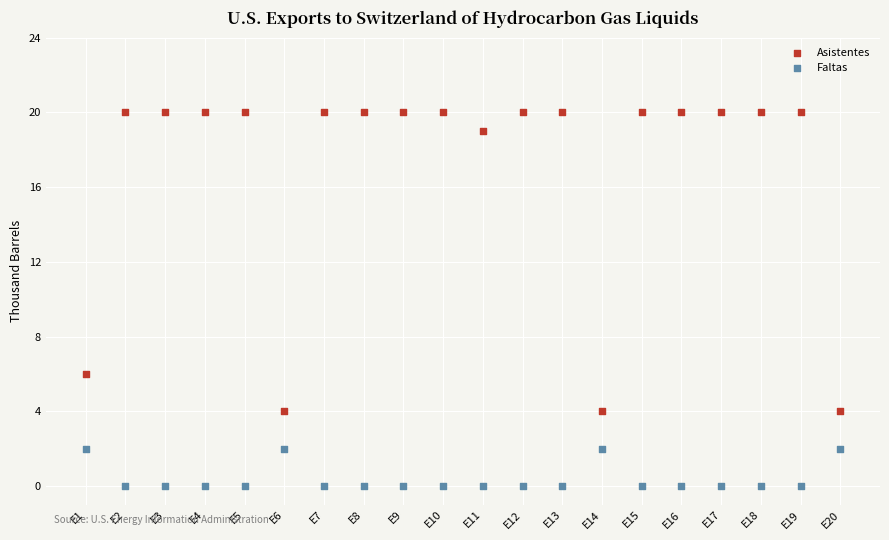

What are all the series names shown in the legend?

Asistentes, Faltas